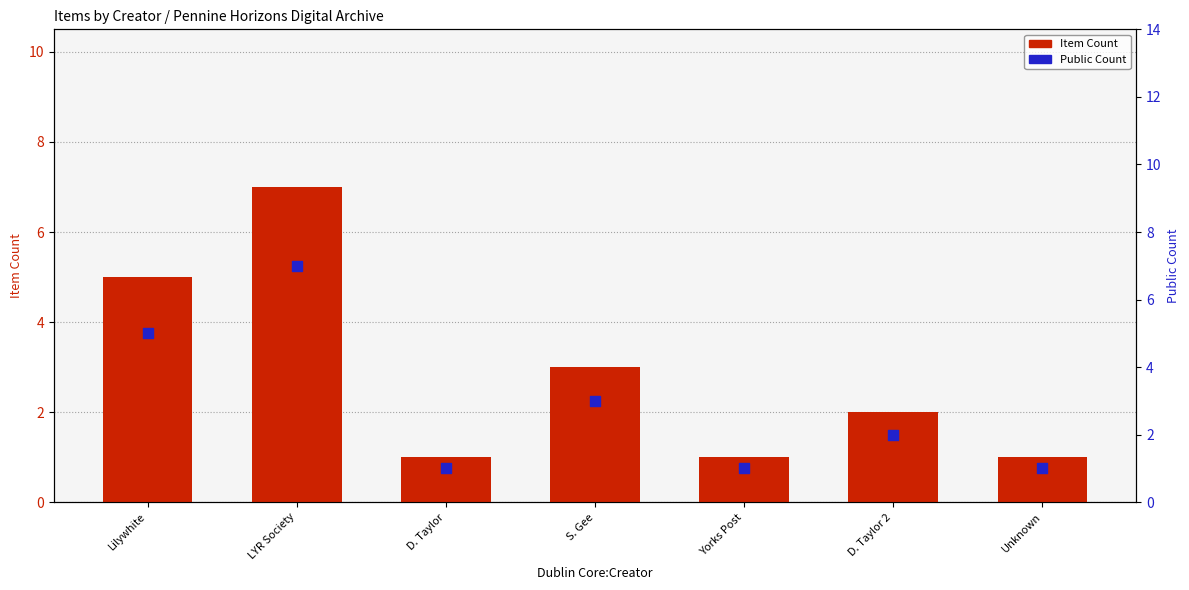

At how many categories does at least one series exceed 5?

1